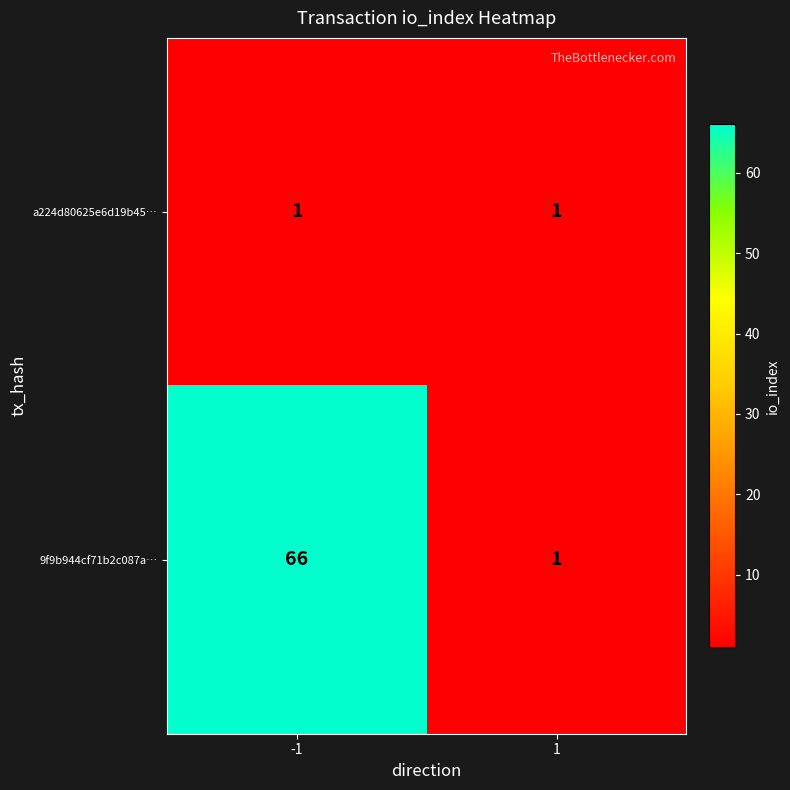

At which category does the chart reach its peak across all series?

-1